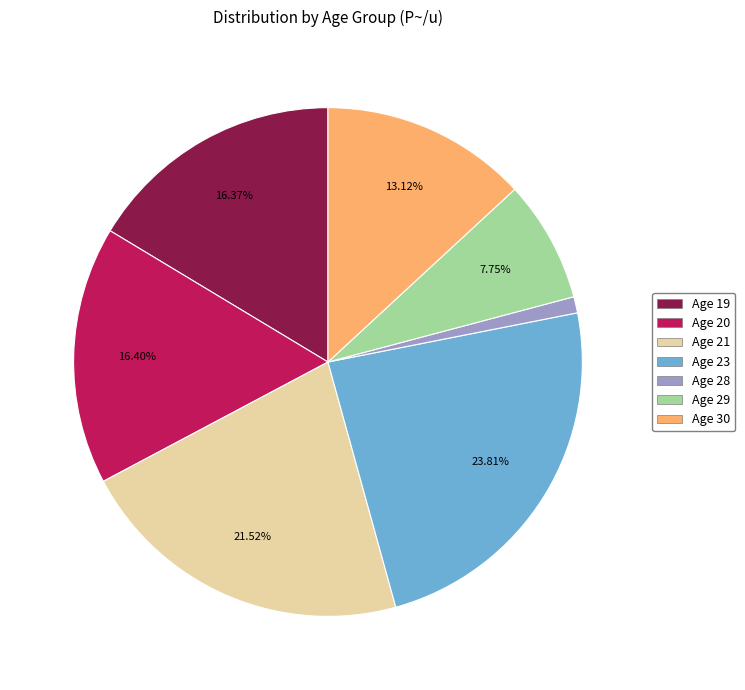

Count the number of slices in the pie.

7